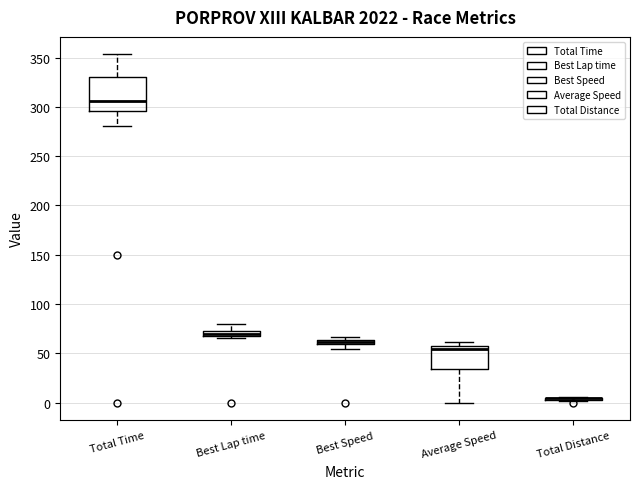

Comparing the boxes themselves (not the whiskers), which one is the tallest?

Total Time